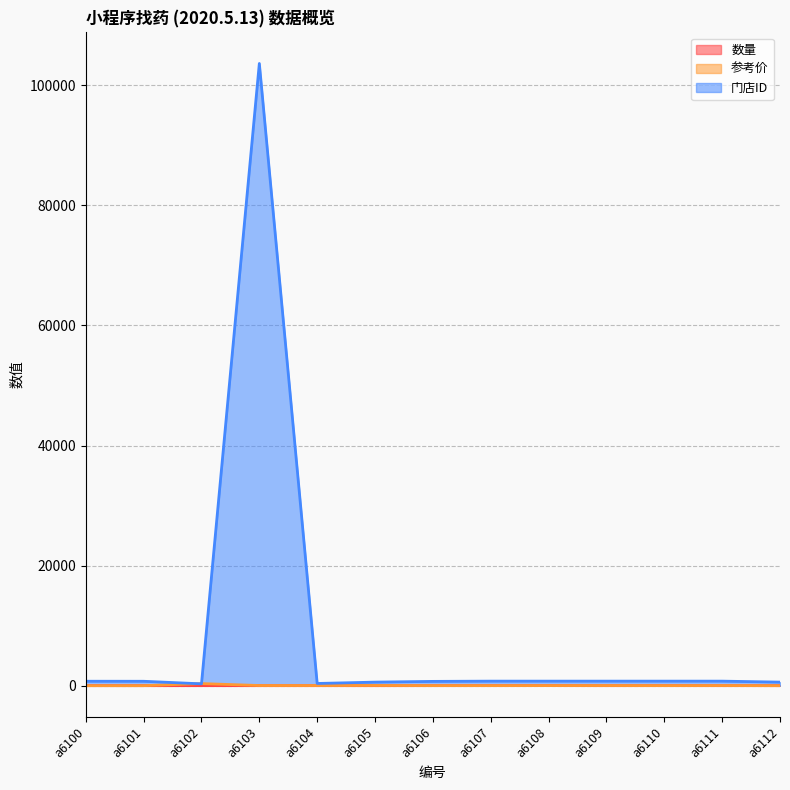

At which label does 数量 reach its peak?

a6108